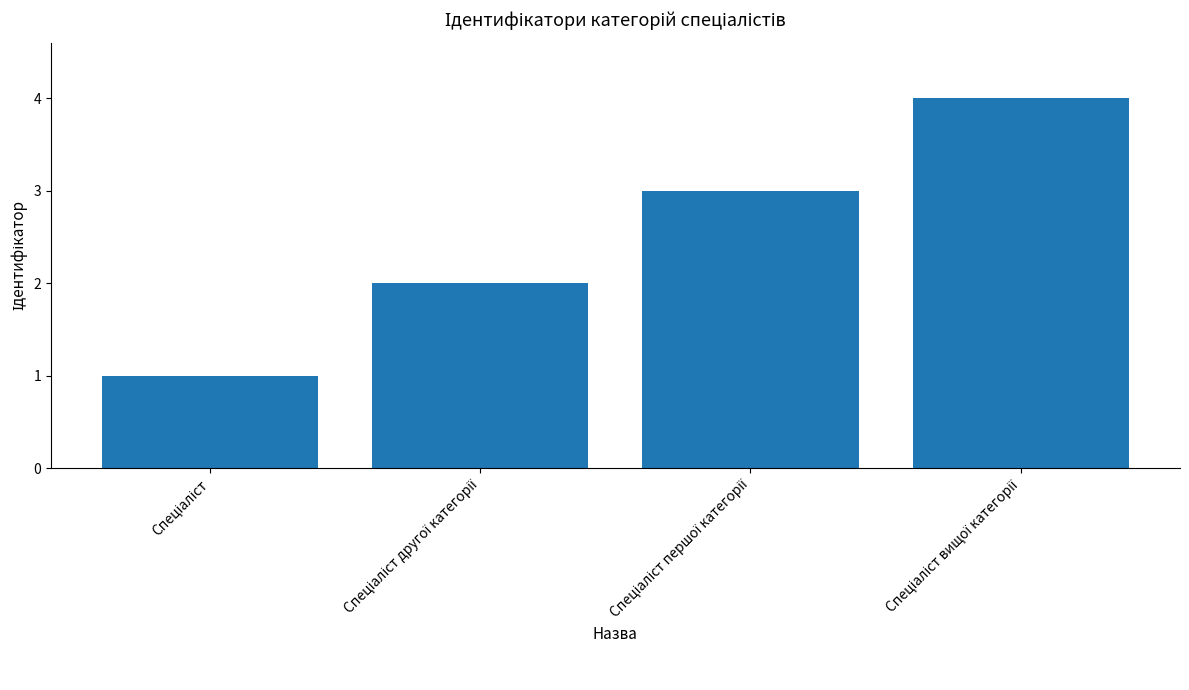

Are the bars horizontal?

No